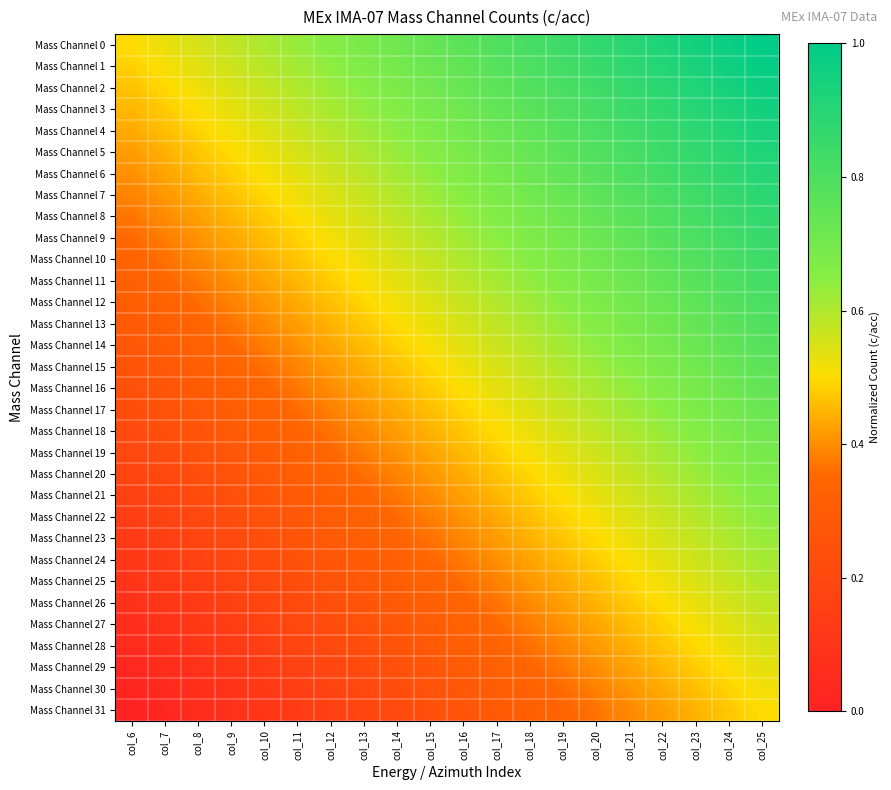

Reading left to right, what are all the values shown in this chart?

Mass Channel 0: col_6=0.5	col_7=0.5	col_8=0.6	col_9=0.6	col_10=0.6	col_11=0.6	col_12=0.7	col_13=0.7	col_14=0.7	col_15=0.7	col_16=0.8	col_17=0.8	col_18=0.8	col_19=0.8	col_20=0.9	col_21=0.9	col_22=0.9	col_23=0.9	col_24=1.0	col_25=1.0
Mass Channel 1: col_6=0.5	col_7=0.5	col_8=0.5	col_9=0.6	col_10=0.6	col_11=0.6	col_12=0.6	col_13=0.7	col_14=0.7	col_15=0.7	col_16=0.7	col_17=0.8	col_18=0.8	col_19=0.8	col_20=0.9	col_21=0.9	col_22=0.9	col_23=0.9	col_24=1.0	col_25=1.0
Mass Channel 2: col_6=0.5	col_7=0.5	col_8=0.5	col_9=0.5	col_10=0.6	col_11=0.6	col_12=0.6	col_13=0.7	col_14=0.7	col_15=0.7	col_16=0.7	col_17=0.8	col_18=0.8	col_19=0.8	col_20=0.8	col_21=0.9	col_22=0.9	col_23=0.9	col_24=0.9	col_25=1.0
Mass Channel 3: col_6=0.5	col_7=0.5	col_8=0.5	col_9=0.5	col_10=0.6	col_11=0.6	col_12=0.6	col_13=0.6	col_14=0.7	col_15=0.7	col_16=0.7	col_17=0.7	col_18=0.8	col_19=0.8	col_20=0.8	col_21=0.8	col_22=0.9	col_23=0.9	col_24=0.9	col_25=1.0
Mass Channel 4: col_6=0.4	col_7=0.5	col_8=0.5	col_9=0.5	col_10=0.5	col_11=0.6	col_12=0.6	col_13=0.6	col_14=0.6	col_15=0.7	col_16=0.7	col_17=0.7	col_18=0.8	col_19=0.8	col_20=0.8	col_21=0.8	col_22=0.9	col_23=0.9	col_24=0.9	col_25=0.9
Mass Channel 5: col_6=0.4	col_7=0.4	col_8=0.5	col_9=0.5	col_10=0.5	col_11=0.6	col_12=0.6	col_13=0.6	col_14=0.6	col_15=0.7	col_16=0.7	col_17=0.7	col_18=0.7	col_19=0.8	col_20=0.8	col_21=0.8	col_22=0.8	col_23=0.9	col_24=0.9	col_25=0.9
Mass Channel 6: col_6=0.4	col_7=0.4	col_8=0.5	col_9=0.5	col_10=0.5	col_11=0.5	col_12=0.6	col_13=0.6	col_14=0.6	col_15=0.6	col_16=0.7	col_17=0.7	col_18=0.7	col_19=0.7	col_20=0.8	col_21=0.8	col_22=0.8	col_23=0.9	col_24=0.9	col_25=0.9
Mass Channel 7: col_6=0.4	col_7=0.4	col_8=0.4	col_9=0.5	col_10=0.5	col_11=0.5	col_12=0.5	col_13=0.6	col_14=0.6	col_15=0.6	col_16=0.7	col_17=0.7	col_18=0.7	col_19=0.7	col_20=0.8	col_21=0.8	col_22=0.8	col_23=0.8	col_24=0.9	col_25=0.9
Mass Channel 8: col_6=0.4	col_7=0.4	col_8=0.4	col_9=0.4	col_10=0.5	col_11=0.5	col_12=0.5	col_13=0.6	col_14=0.6	col_15=0.6	col_16=0.6	col_17=0.7	col_18=0.7	col_19=0.7	col_20=0.7	col_21=0.8	col_22=0.8	col_23=0.8	col_24=0.8	col_25=0.9
Mass Channel 9: col_6=0.4	col_7=0.4	col_8=0.4	col_9=0.4	col_10=0.5	col_11=0.5	col_12=0.5	col_13=0.5	col_14=0.6	col_15=0.6	col_16=0.6	col_17=0.6	col_18=0.7	col_19=0.7	col_20=0.7	col_21=0.7	col_22=0.8	col_23=0.8	col_24=0.8	col_25=0.9
Mass Channel 10: col_6=0.3	col_7=0.4	col_8=0.4	col_9=0.4	col_10=0.4	col_11=0.5	col_12=0.5	col_13=0.5	col_14=0.5	col_15=0.6	col_16=0.6	col_17=0.6	col_18=0.7	col_19=0.7	col_20=0.7	col_21=0.7	col_22=0.8	col_23=0.8	col_24=0.8	col_25=0.8
Mass Channel 11: col_6=0.3	col_7=0.3	col_8=0.4	col_9=0.4	col_10=0.4	col_11=0.5	col_12=0.5	col_13=0.5	col_14=0.5	col_15=0.6	col_16=0.6	col_17=0.6	col_18=0.6	col_19=0.7	col_20=0.7	col_21=0.7	col_22=0.7	col_23=0.8	col_24=0.8	col_25=0.8
Mass Channel 12: col_6=0.3	col_7=0.3	col_8=0.4	col_9=0.4	col_10=0.4	col_11=0.4	col_12=0.5	col_13=0.5	col_14=0.5	col_15=0.5	col_16=0.6	col_17=0.6	col_18=0.6	col_19=0.6	col_20=0.7	col_21=0.7	col_22=0.7	col_23=0.8	col_24=0.8	col_25=0.8
Mass Channel 13: col_6=0.3	col_7=0.3	col_8=0.3	col_9=0.4	col_10=0.4	col_11=0.4	col_12=0.4	col_13=0.5	col_14=0.5	col_15=0.5	col_16=0.6	col_17=0.6	col_18=0.6	col_19=0.6	col_20=0.7	col_21=0.7	col_22=0.7	col_23=0.7	col_24=0.8	col_25=0.8
Mass Channel 14: col_6=0.3	col_7=0.3	col_8=0.3	col_9=0.4	col_10=0.4	col_11=0.4	col_12=0.4	col_13=0.5	col_14=0.5	col_15=0.5	col_16=0.5	col_17=0.6	col_18=0.6	col_19=0.6	col_20=0.6	col_21=0.7	col_22=0.7	col_23=0.7	col_24=0.7	col_25=0.8
Mass Channel 15: col_6=0.3	col_7=0.3	col_8=0.3	col_9=0.3	col_10=0.4	col_11=0.4	col_12=0.4	col_13=0.4	col_14=0.5	col_15=0.5	col_16=0.5	col_17=0.5	col_18=0.6	col_19=0.6	col_20=0.6	col_21=0.7	col_22=0.7	col_23=0.7	col_24=0.7	col_25=0.8
Mass Channel 16: col_6=0.2	col_7=0.3	col_8=0.3	col_9=0.3	col_10=0.3	col_11=0.4	col_12=0.4	col_13=0.4	col_14=0.5	col_15=0.5	col_16=0.5	col_17=0.5	col_18=0.6	col_19=0.6	col_20=0.6	col_21=0.6	col_22=0.7	col_23=0.7	col_24=0.7	col_25=0.7
Mass Channel 17: col_6=0.2	col_7=0.3	col_8=0.3	col_9=0.3	col_10=0.3	col_11=0.4	col_12=0.4	col_13=0.4	col_14=0.4	col_15=0.5	col_16=0.5	col_17=0.5	col_18=0.5	col_19=0.6	col_20=0.6	col_21=0.6	col_22=0.6	col_23=0.7	col_24=0.7	col_25=0.7
Mass Channel 18: col_6=0.2	col_7=0.2	col_8=0.3	col_9=0.3	col_10=0.3	col_11=0.3	col_12=0.4	col_13=0.4	col_14=0.4	col_15=0.4	col_16=0.5	col_17=0.5	col_18=0.5	col_19=0.6	col_20=0.6	col_21=0.6	col_22=0.6	col_23=0.7	col_24=0.7	col_25=0.7
Mass Channel 19: col_6=0.2	col_7=0.2	col_8=0.2	col_9=0.3	col_10=0.3	col_11=0.3	col_12=0.4	col_13=0.4	col_14=0.4	col_15=0.4	col_16=0.5	col_17=0.5	col_18=0.5	col_19=0.5	col_20=0.6	col_21=0.6	col_22=0.6	col_23=0.6	col_24=0.7	col_25=0.7
Mass Channel 20: col_6=0.2	col_7=0.2	col_8=0.2	col_9=0.3	col_10=0.3	col_11=0.3	col_12=0.3	col_13=0.4	col_14=0.4	col_15=0.4	col_16=0.4	col_17=0.5	col_18=0.5	col_19=0.5	col_20=0.5	col_21=0.6	col_22=0.6	col_23=0.6	col_24=0.7	col_25=0.7
Mass Channel 21: col_6=0.2	col_7=0.2	col_8=0.2	col_9=0.2	col_10=0.3	col_11=0.3	col_12=0.3	col_13=0.3	col_14=0.4	col_15=0.4	col_16=0.4	col_17=0.5	col_18=0.5	col_19=0.5	col_20=0.5	col_21=0.6	col_22=0.6	col_23=0.6	col_24=0.6	col_25=0.7
Mass Channel 22: col_6=0.1	col_7=0.2	col_8=0.2	col_9=0.2	col_10=0.3	col_11=0.3	col_12=0.3	col_13=0.3	col_14=0.4	col_15=0.4	col_16=0.4	col_17=0.4	col_18=0.5	col_19=0.5	col_20=0.5	col_21=0.5	col_22=0.6	col_23=0.6	col_24=0.6	col_25=0.6
Mass Channel 23: col_6=0.1	col_7=0.2	col_8=0.2	col_9=0.2	col_10=0.2	col_11=0.3	col_12=0.3	col_13=0.3	col_14=0.3	col_15=0.4	col_16=0.4	col_17=0.4	col_18=0.4	col_19=0.5	col_20=0.5	col_21=0.5	col_22=0.6	col_23=0.6	col_24=0.6	col_25=0.6
Mass Channel 24: col_6=0.1	col_7=0.1	col_8=0.2	col_9=0.2	col_10=0.2	col_11=0.2	col_12=0.3	col_13=0.3	col_14=0.3	col_15=0.3	col_16=0.4	col_17=0.4	col_18=0.4	col_19=0.5	col_20=0.5	col_21=0.5	col_22=0.5	col_23=0.6	col_24=0.6	col_25=0.6
Mass Channel 25: col_6=0.1	col_7=0.1	col_8=0.1	col_9=0.2	col_10=0.2	col_11=0.2	col_12=0.3	col_13=0.3	col_14=0.3	col_15=0.3	col_16=0.4	col_17=0.4	col_18=0.4	col_19=0.4	col_20=0.5	col_21=0.5	col_22=0.5	col_23=0.5	col_24=0.6	col_25=0.6
Mass Channel 26: col_6=0.1	col_7=0.1	col_8=0.1	col_9=0.2	col_10=0.2	col_11=0.2	col_12=0.2	col_13=0.3	col_14=0.3	col_15=0.3	col_16=0.3	col_17=0.4	col_18=0.4	col_19=0.4	col_20=0.4	col_21=0.5	col_22=0.5	col_23=0.5	col_24=0.6	col_25=0.6
Mass Channel 27: col_6=0.1	col_7=0.1	col_8=0.1	col_9=0.1	col_10=0.2	col_11=0.2	col_12=0.2	col_13=0.2	col_14=0.3	col_15=0.3	col_16=0.3	col_17=0.4	col_18=0.4	col_19=0.4	col_20=0.4	col_21=0.5	col_22=0.5	col_23=0.5	col_24=0.5	col_25=0.6
Mass Channel 28: col_6=0.0	col_7=0.1	col_8=0.1	col_9=0.1	col_10=0.2	col_11=0.2	col_12=0.2	col_13=0.2	col_14=0.3	col_15=0.3	col_16=0.3	col_17=0.3	col_18=0.4	col_19=0.4	col_20=0.4	col_21=0.4	col_22=0.5	col_23=0.5	col_24=0.5	col_25=0.5
Mass Channel 29: col_6=0.0	col_7=0.1	col_8=0.1	col_9=0.1	col_10=0.1	col_11=0.2	col_12=0.2	col_13=0.2	col_14=0.2	col_15=0.3	col_16=0.3	col_17=0.3	col_18=0.3	col_19=0.4	col_20=0.4	col_21=0.4	col_22=0.5	col_23=0.5	col_24=0.5	col_25=0.5
Mass Channel 30: col_6=0.0	col_7=0.0	col_8=0.1	col_9=0.1	col_10=0.1	col_11=0.1	col_12=0.2	col_13=0.2	col_14=0.2	col_15=0.3	col_16=0.3	col_17=0.3	col_18=0.3	col_19=0.4	col_20=0.4	col_21=0.4	col_22=0.4	col_23=0.5	col_24=0.5	col_25=0.5
Mass Channel 31: col_6=0.0	col_7=0.0	col_8=0.1	col_9=0.1	col_10=0.1	col_11=0.1	col_12=0.2	col_13=0.2	col_14=0.2	col_15=0.2	col_16=0.3	col_17=0.3	col_18=0.3	col_19=0.3	col_20=0.4	col_21=0.4	col_22=0.4	col_23=0.4	col_24=0.5	col_25=0.5